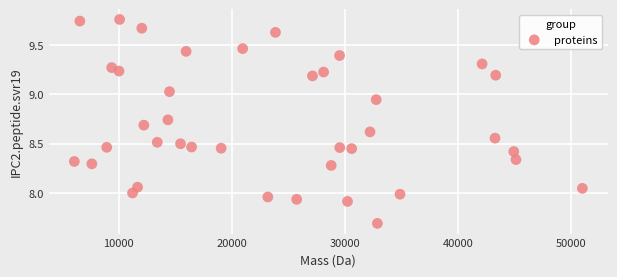

What is the range of X values (max minus min)?

44897.9